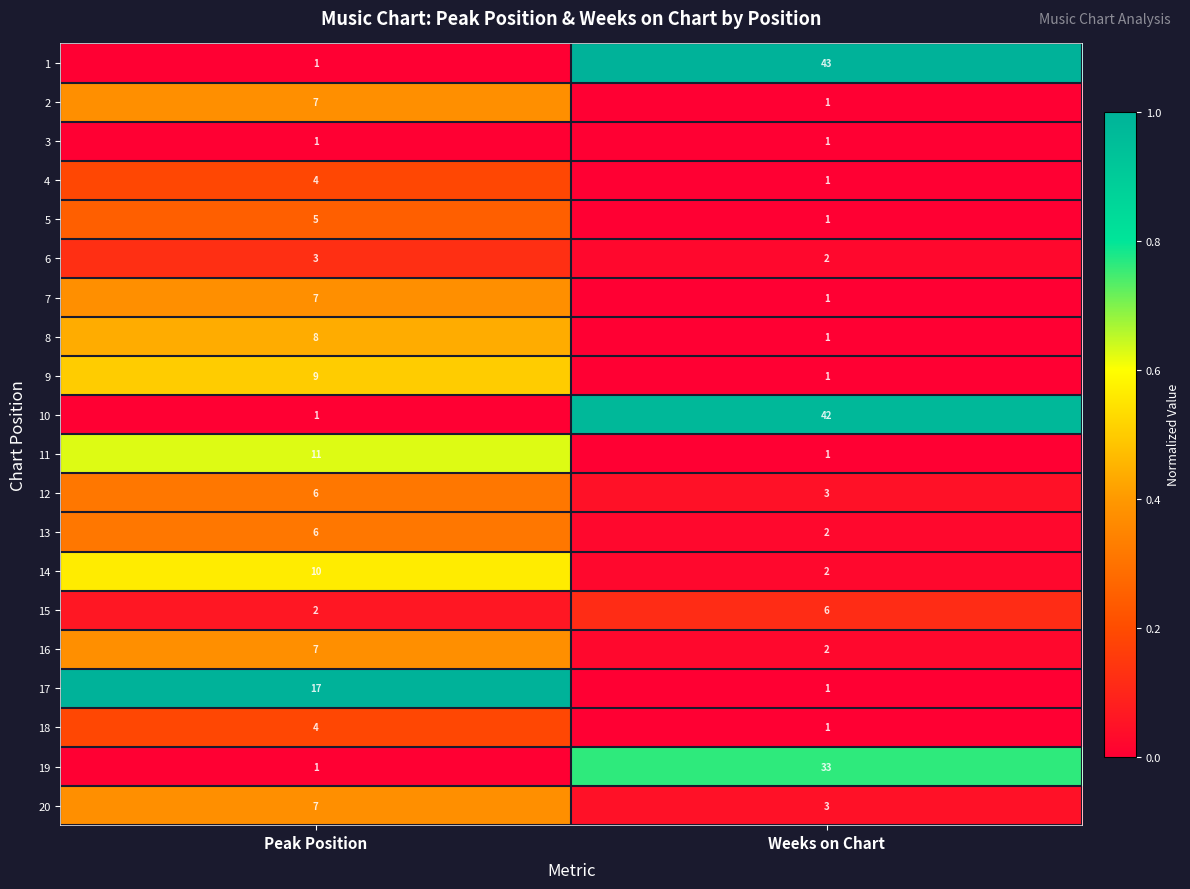

Which series has the widest spread of values?

1